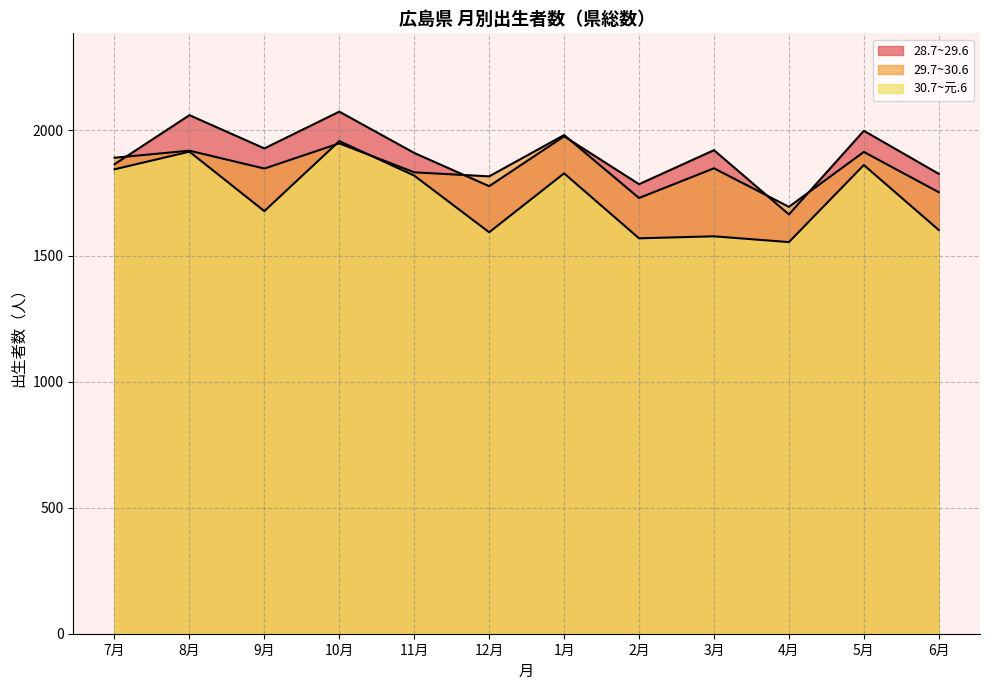

At which category does 29.7~30.6 reach its first local peak?

8月